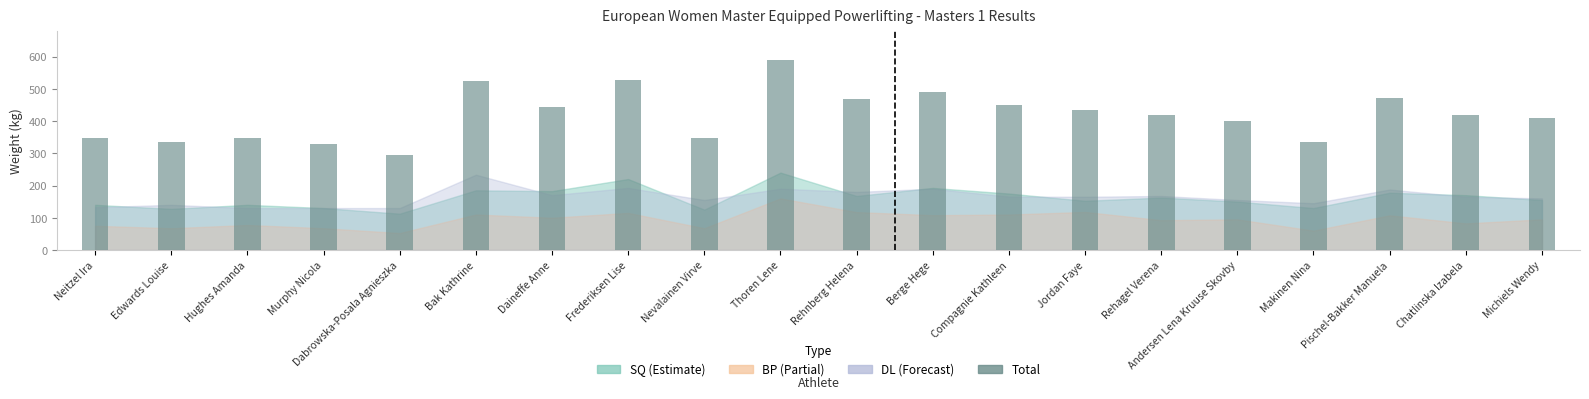

What is the minimum value shown in the chart?

295.0